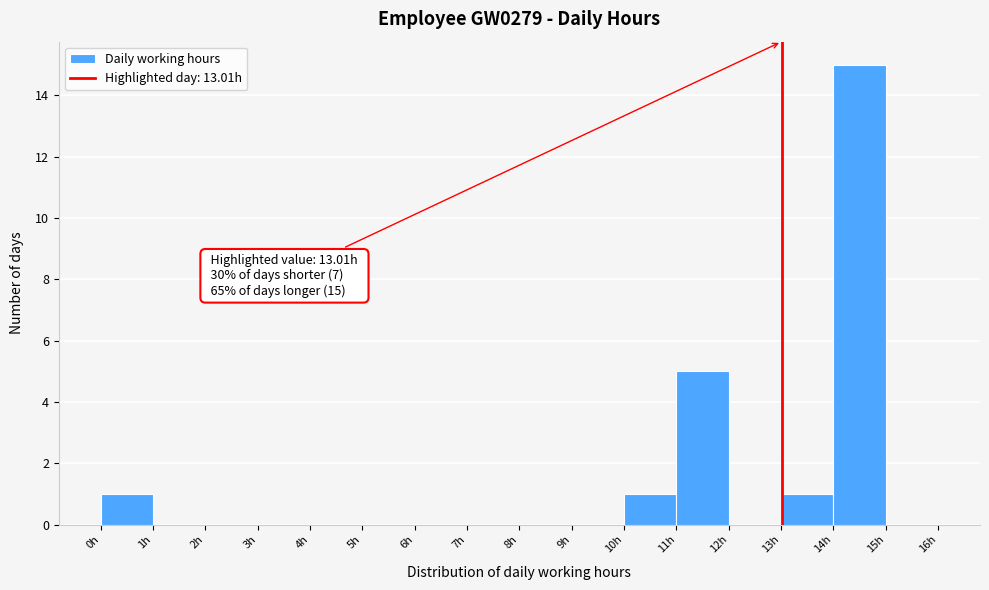

Which range on the x-axis has the tallest bar?

14 to 15